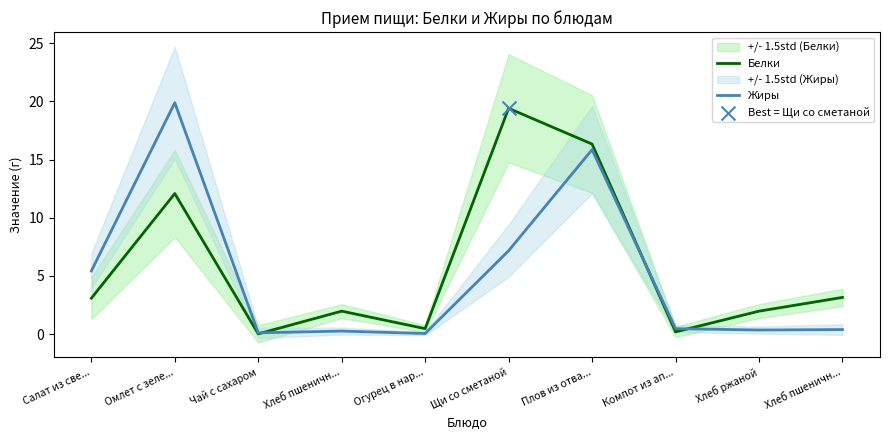

At which category is the sum across all series the highest?

Плов из отва...